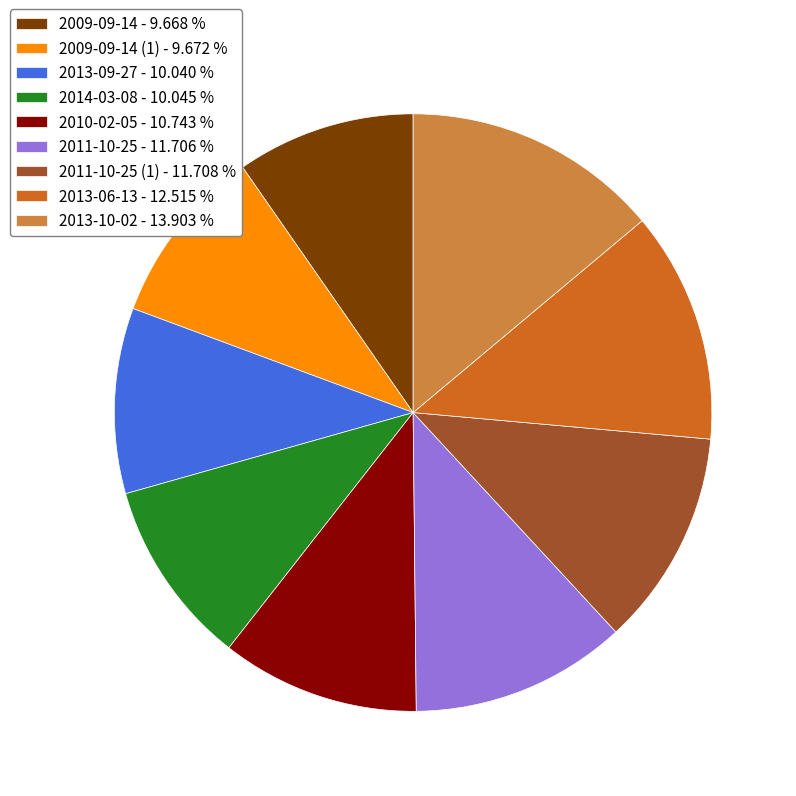

What is the largest slice in the pie chart?

2013-10-02 - 13.903 %